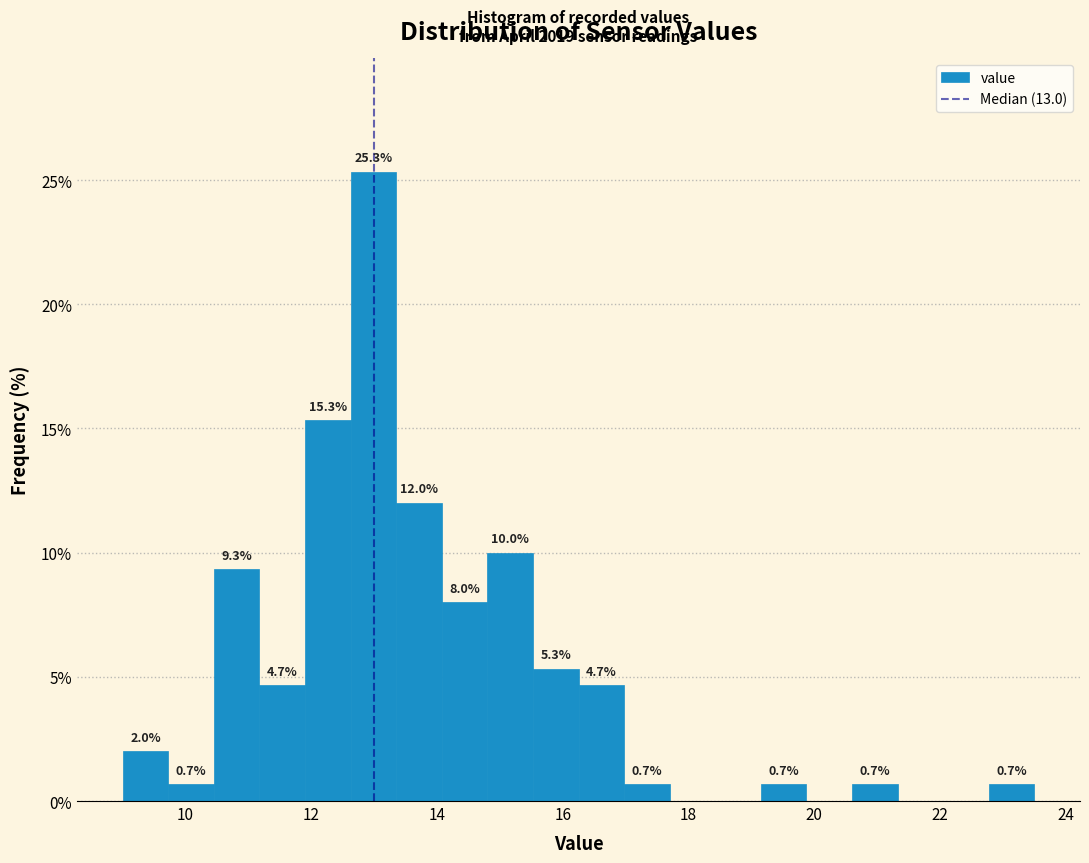

Read against the x-axis, roughly where is the centre of the tallest bar?

13.0